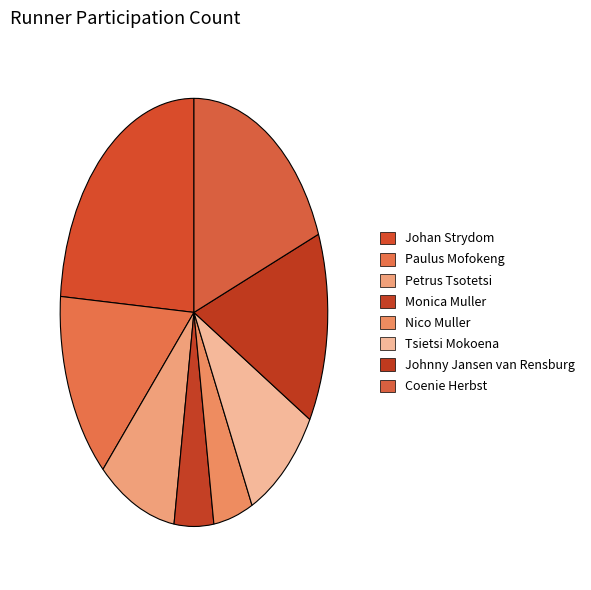

How many segments does this pie chart have?

8